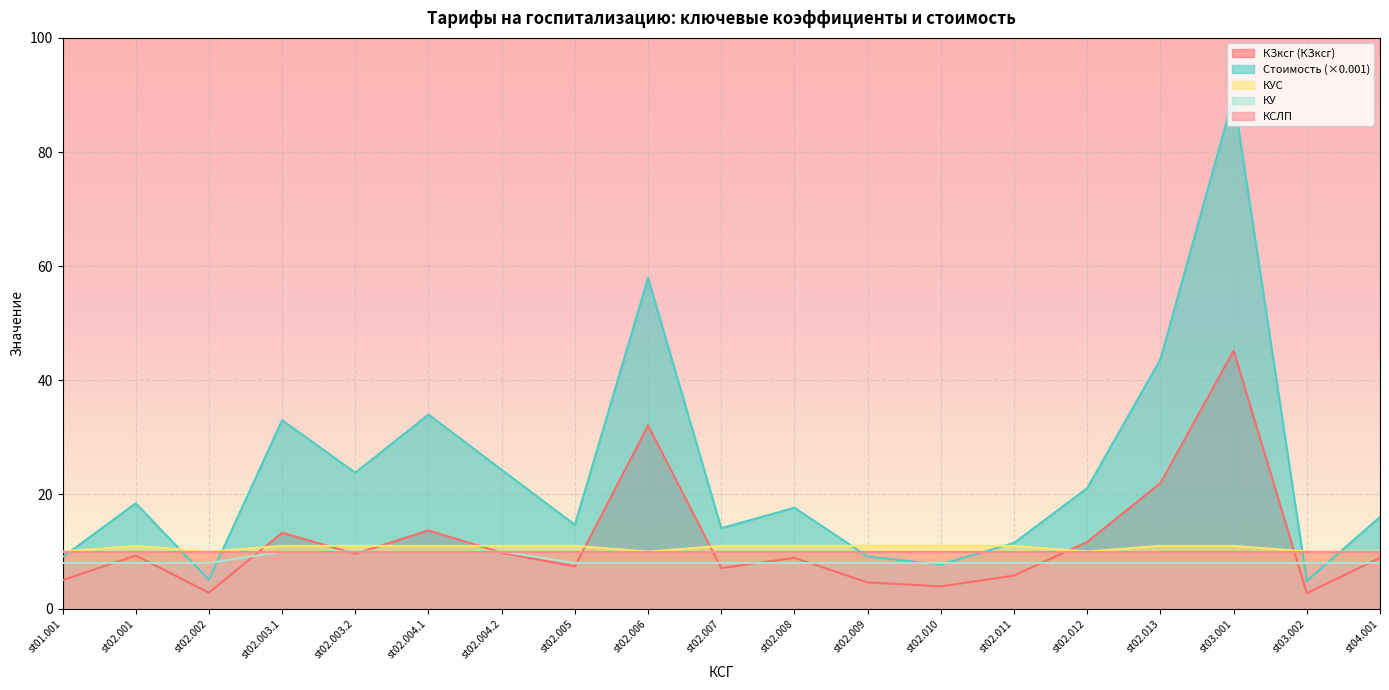

The value of Коэффициент уровня (КУС) at st02.001 is 11.0. True or false?

True